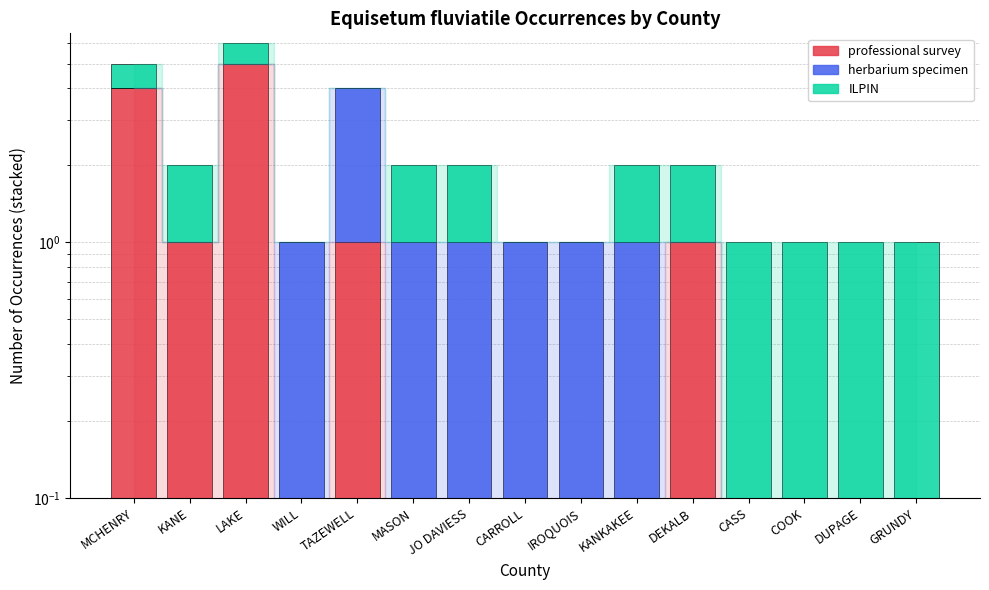

What is the difference between the maximum and minimum values in the professional survey series?

5